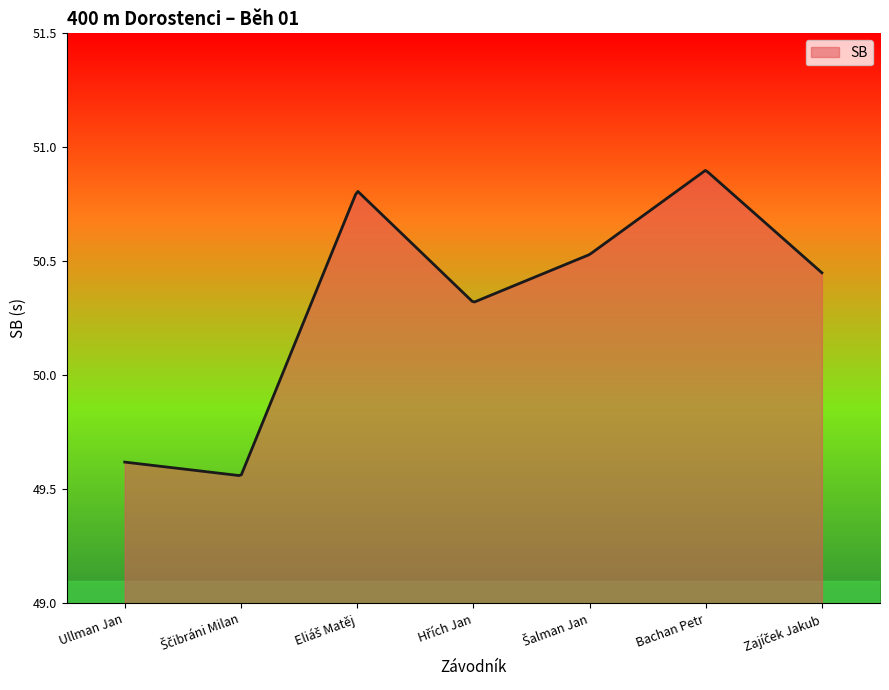

What is the difference between the maximum and minimum values?

1.3